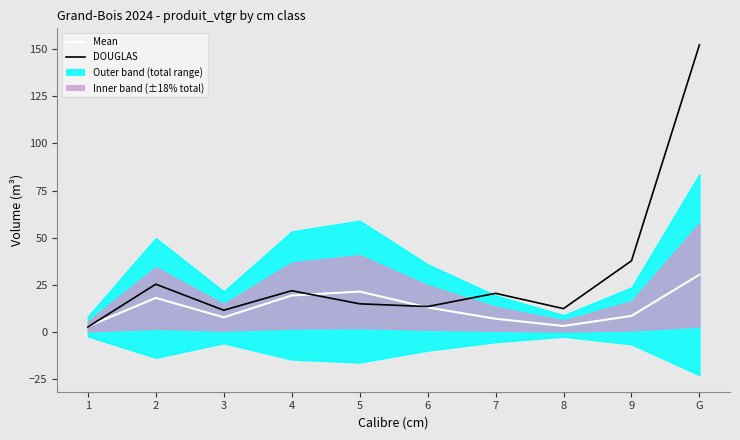

What is the difference between the maximum and minimum values in the Mean series?

27.4